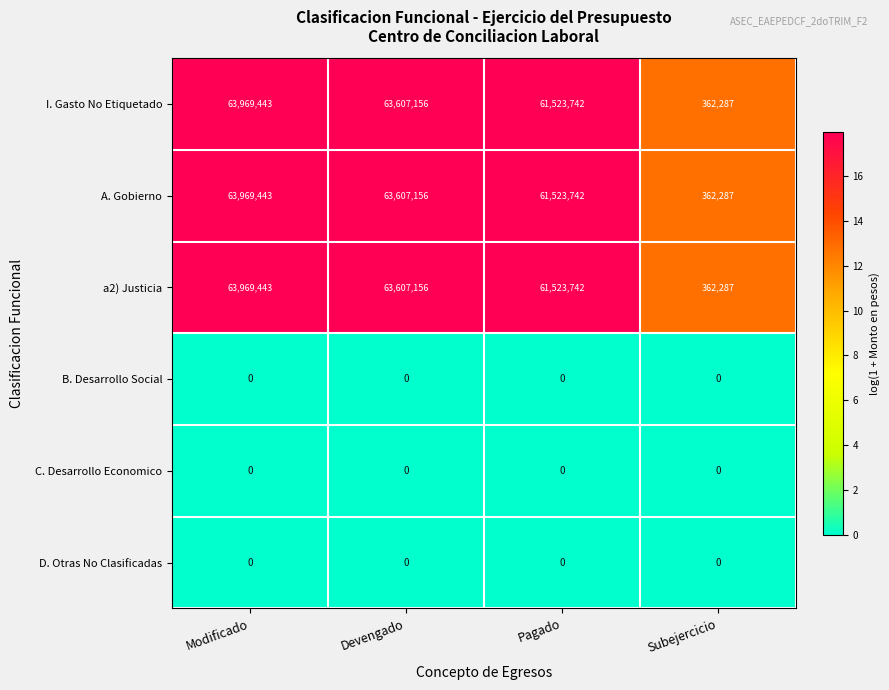

What is the total value across all series at Devengado?

190821468